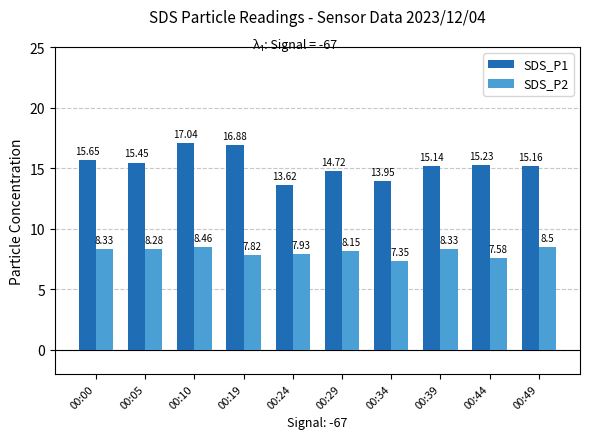

How many groups of bars are there?

10